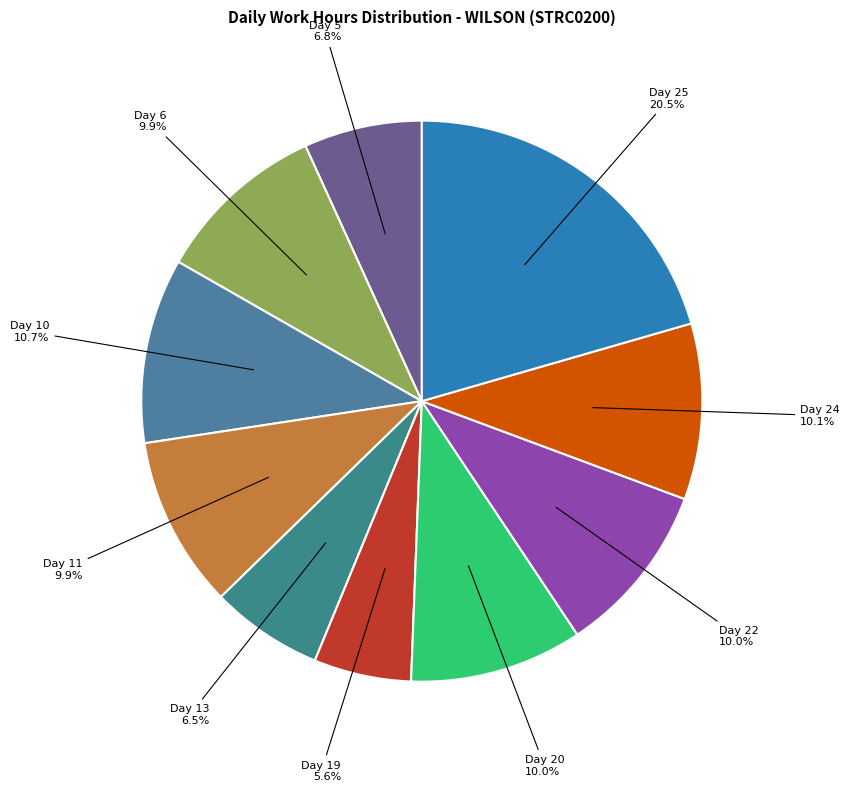

How many slices are in this pie chart?

10